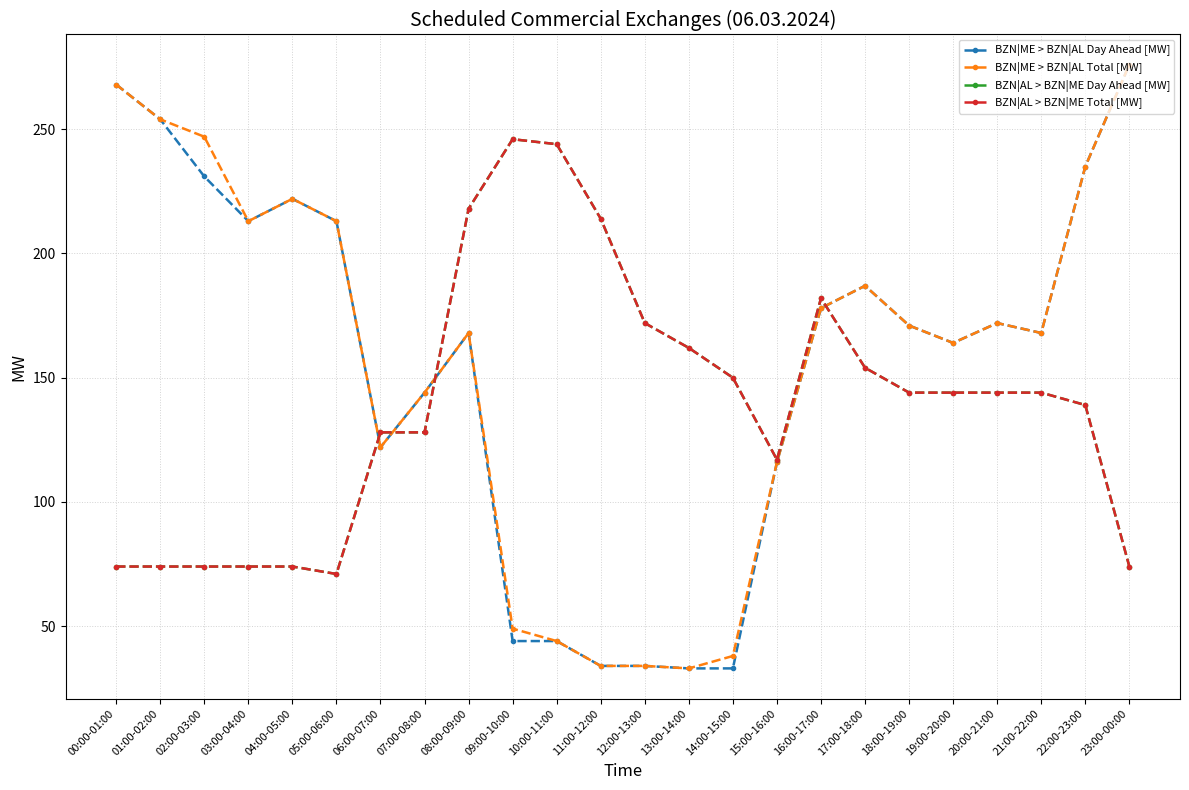

At 01:00-02:00, list the series in order from largest to smallest.

BZN|ME > BZN|AL Day Ahead [MW], BZN|ME > BZN|AL Total [MW], BZN|AL > BZN|ME Day Ahead [MW], BZN|AL > BZN|ME Total [MW]